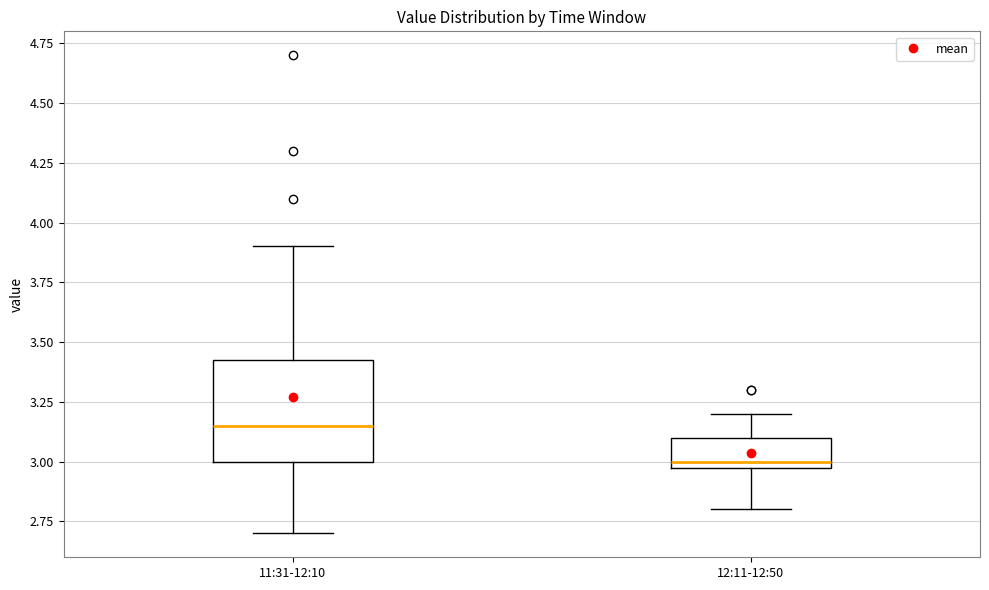

Which box has the lowest median line?

12:11-12:50